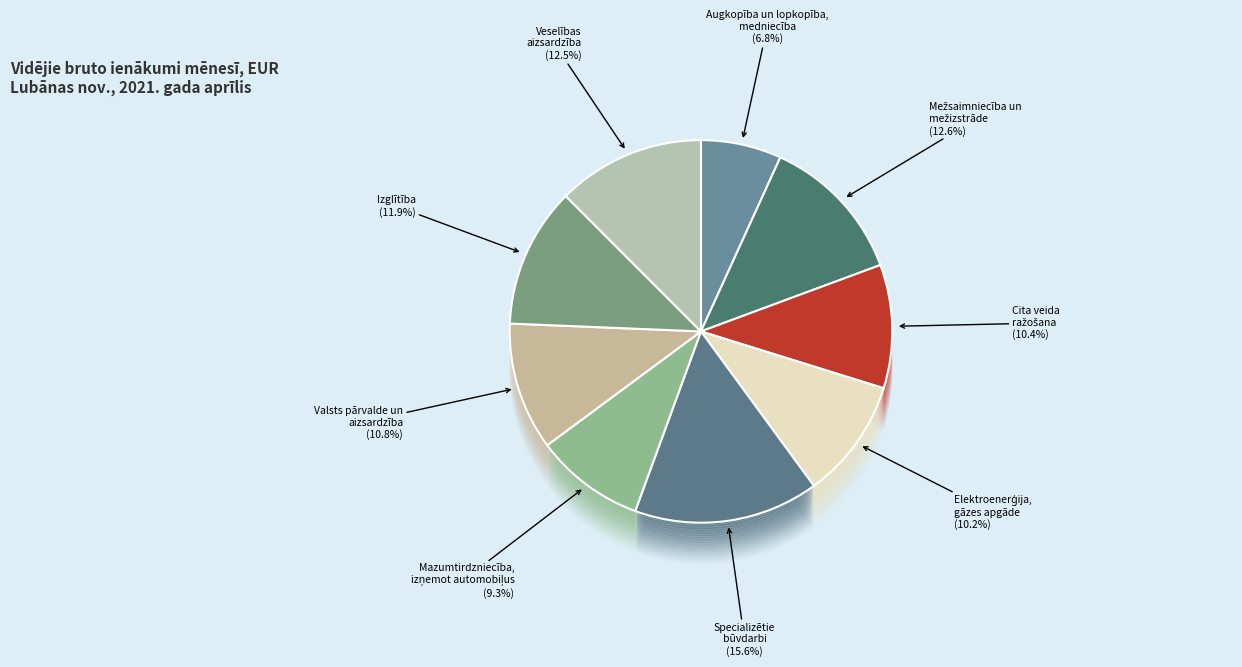

Which slice is the largest?

Specializētie
būvdarbi